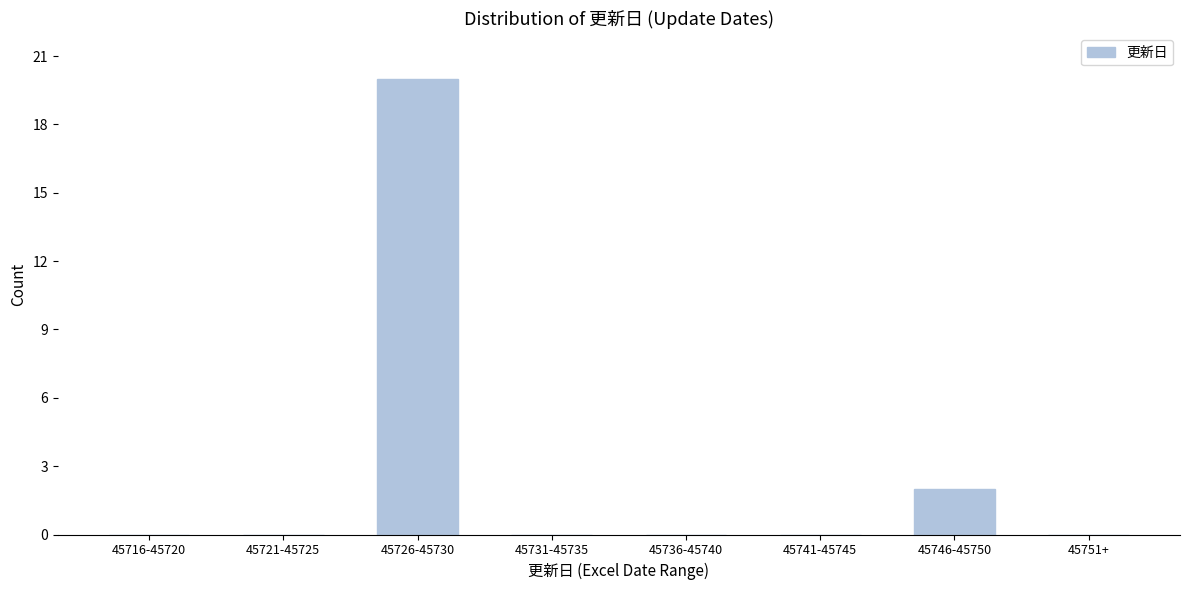

Reading left to right, transcribe all the data shown in this chart.

45716-45720=0	45721-45725=0	45726-45730=20	45731-45735=0	45736-45740=0	45741-45745=0	45746-45750=2	45751+=0